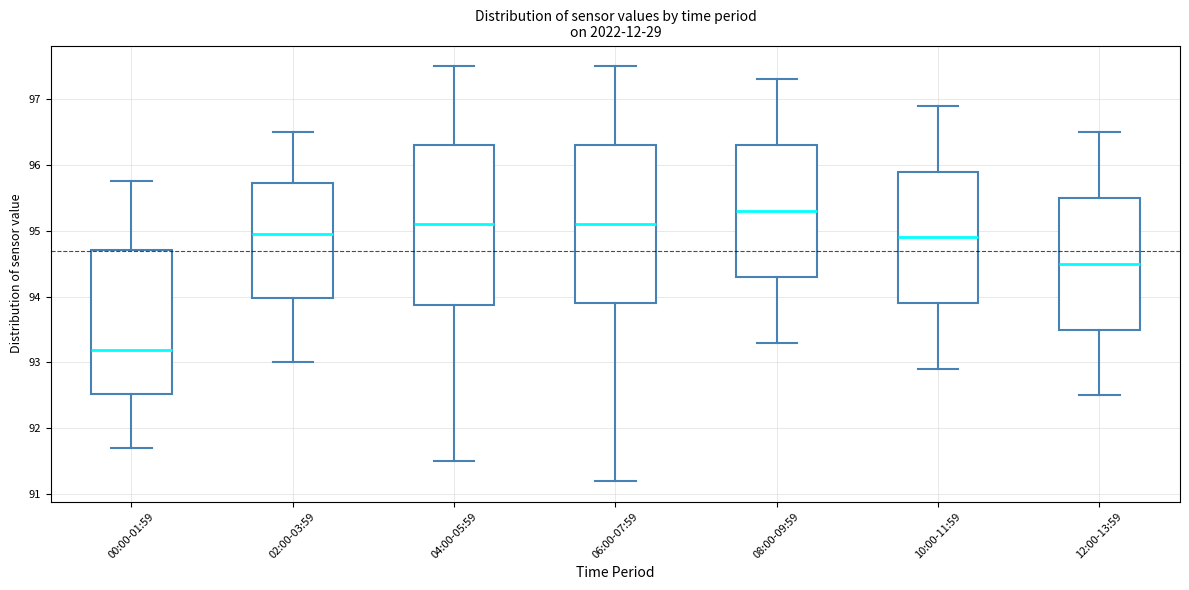

Where is the lower edge of the box for 08:00-09:59 on the y-axis? The values are not printed on the chart, so give them approximately, as read against the axis.

94.3